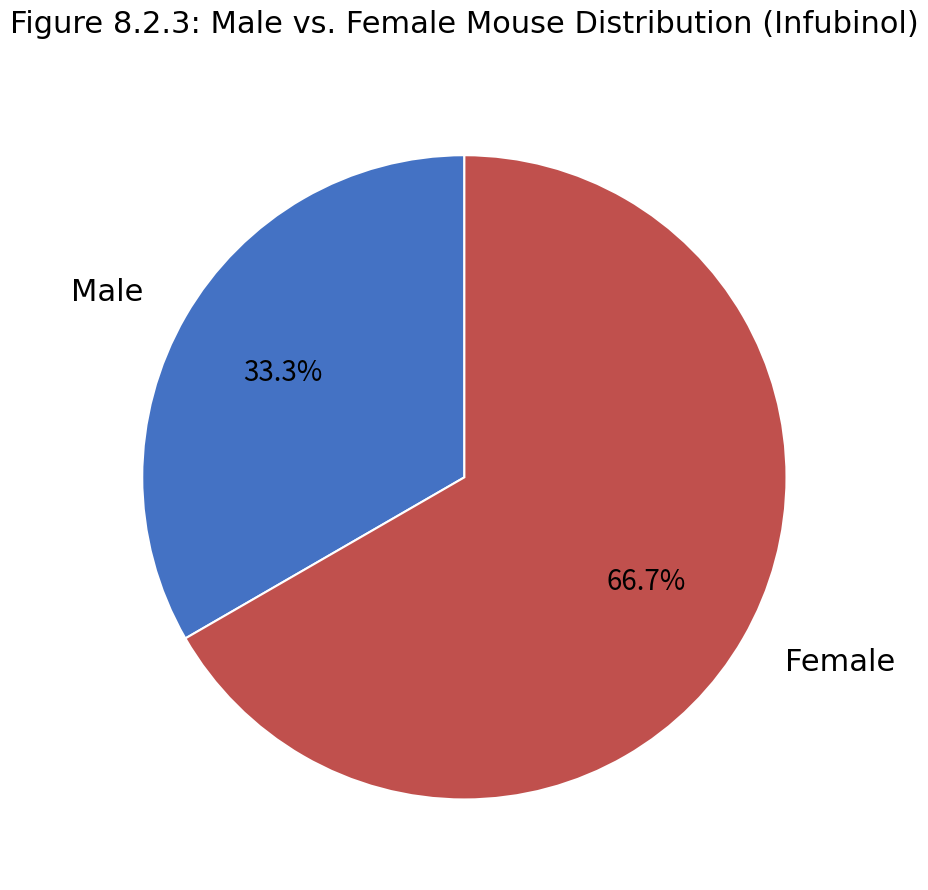

What percentage do Жіноча and Чоловіча together represent?

100.0%